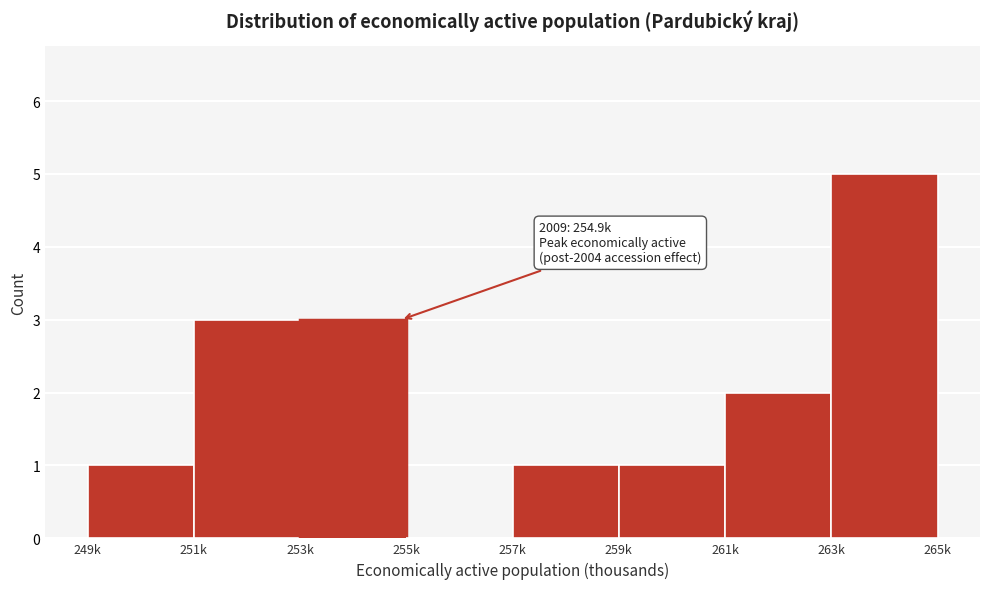

Reading left to right, extract all data points from this chart.

249k=1	251k=3	253k=3	255k=0	257k=1	259k=1	261k=2	263k=5